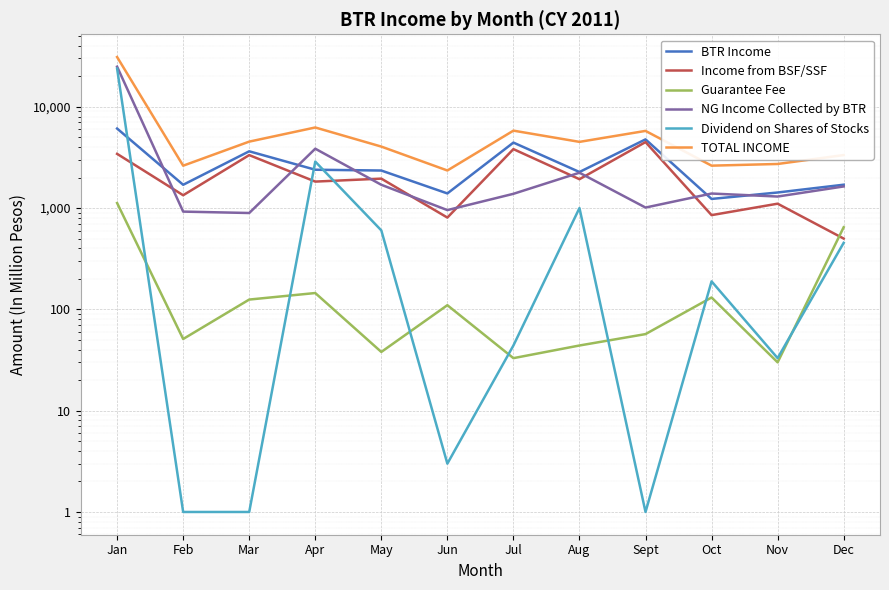

Is it true that TOTAL INCOME equals 858 at May?

False